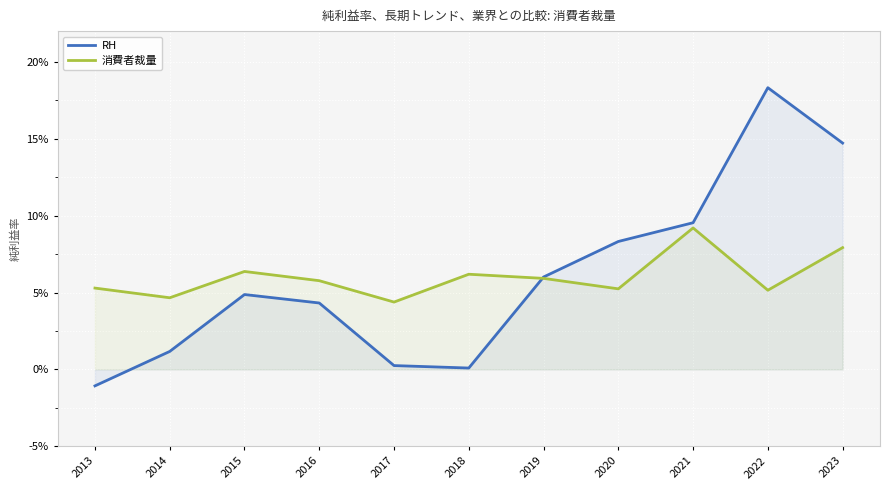

At 2021, list the series in order from smallest to largest.

消費者裁量, RH